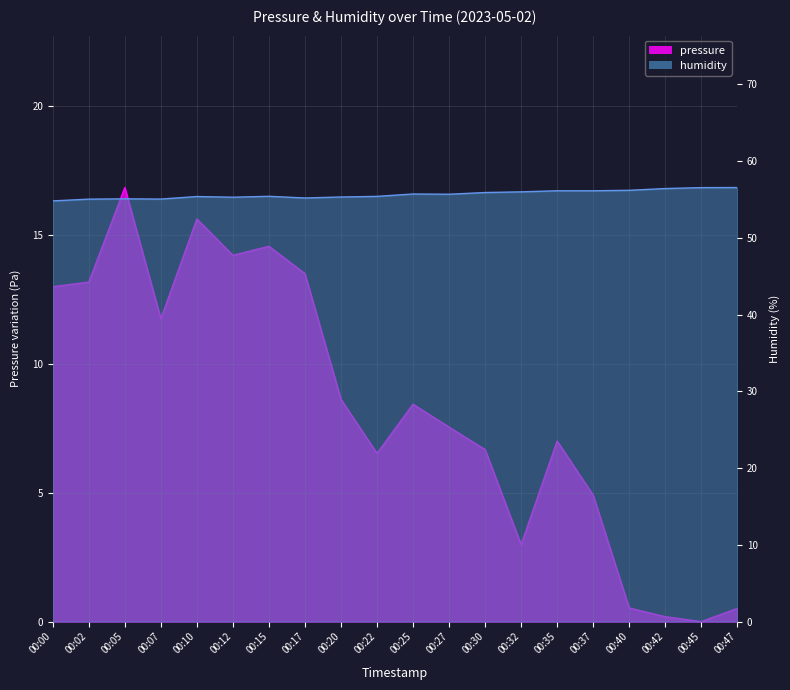

Is the value of humidity at 00:00 greater than the value of pressure at 00:32?

Yes